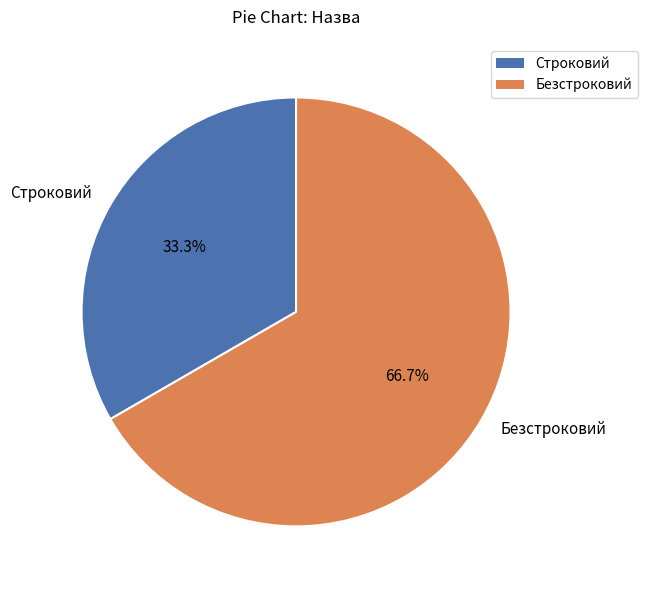

Does Безстроковий represent more than half of the total?

Yes